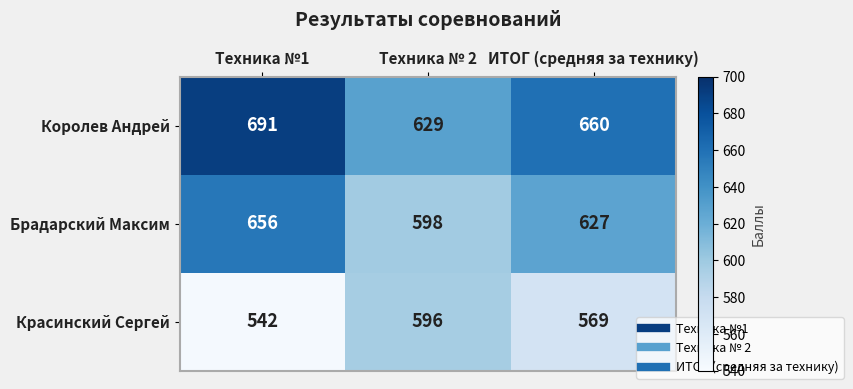

What is the difference between the second highest and minimum values in the Брадарский Максим series?

29